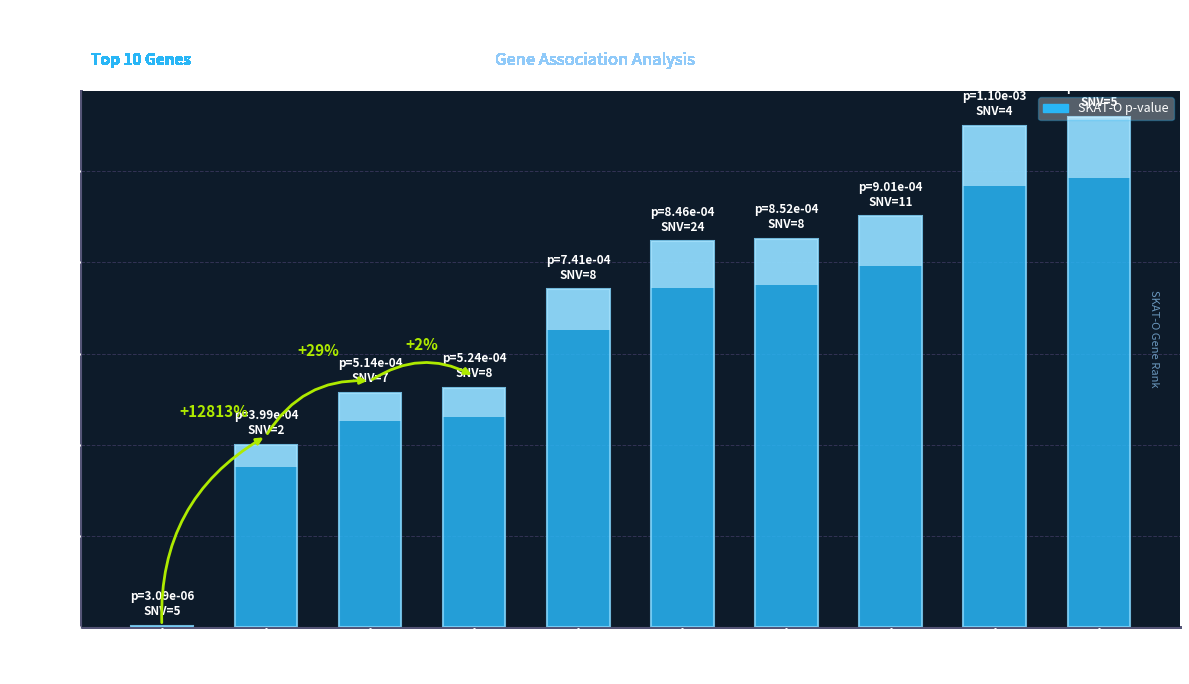

Rank the categories by value from lowest to highest.

LCMT2, CLEC3A, CRISPLD2, PPEF2, OPRM1, ABCA4, ALS2CL, ZNF646, PHLPP1, SLIT1